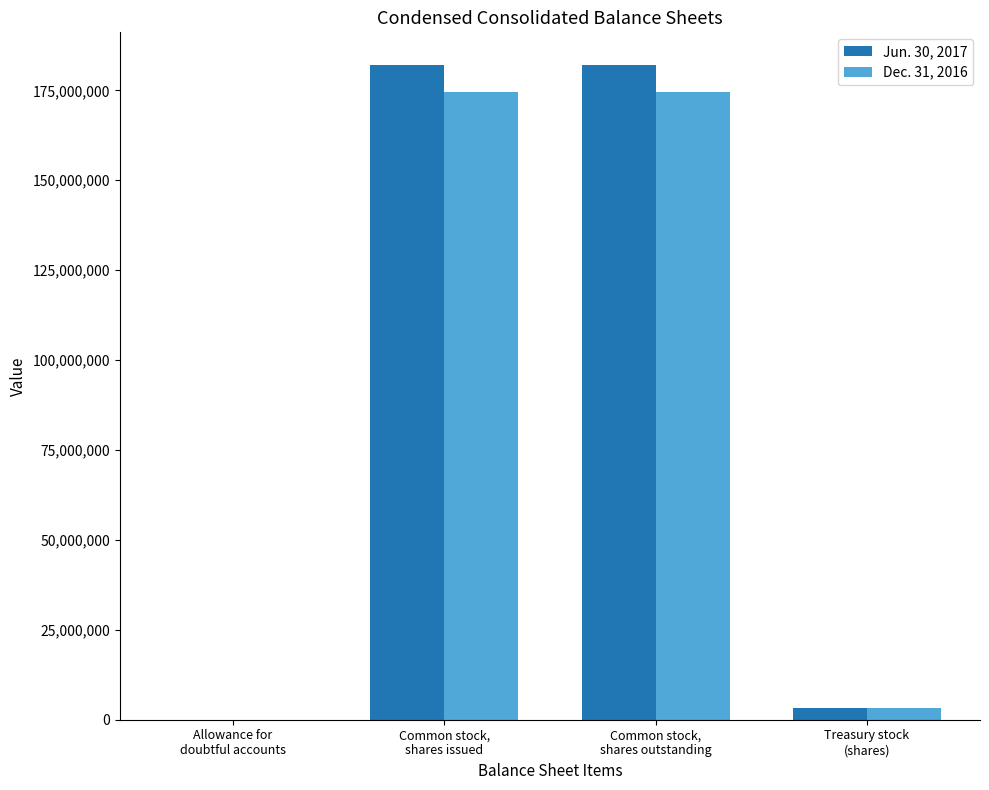

What is the greatest value displayed?

182041000